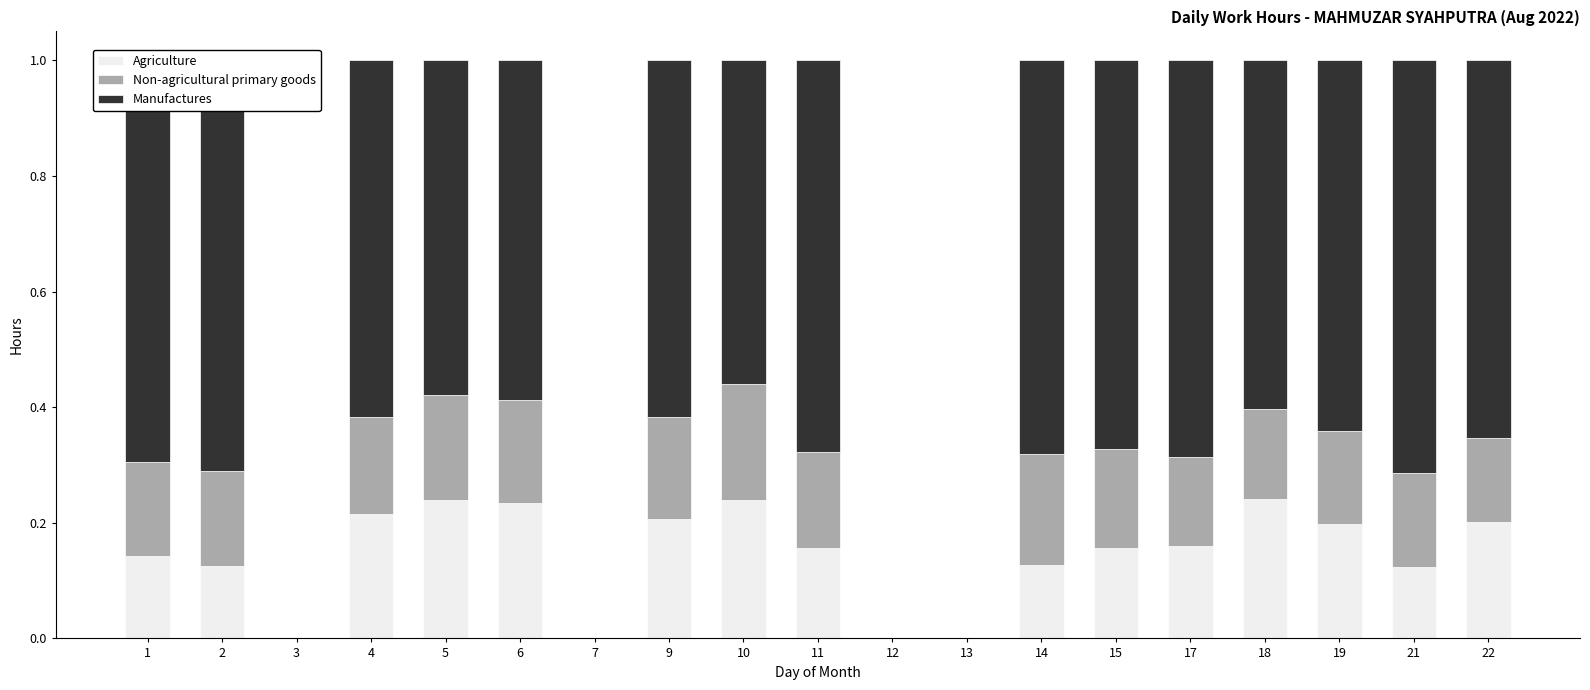

Are the bars grouped side by side (vs. stacked)?

No